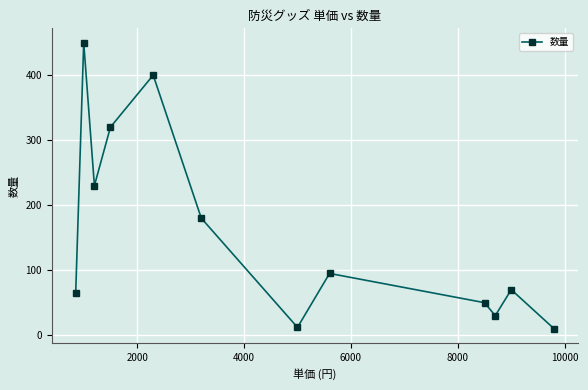

True or false: there are more than 1 points higher than both neighbors.

True